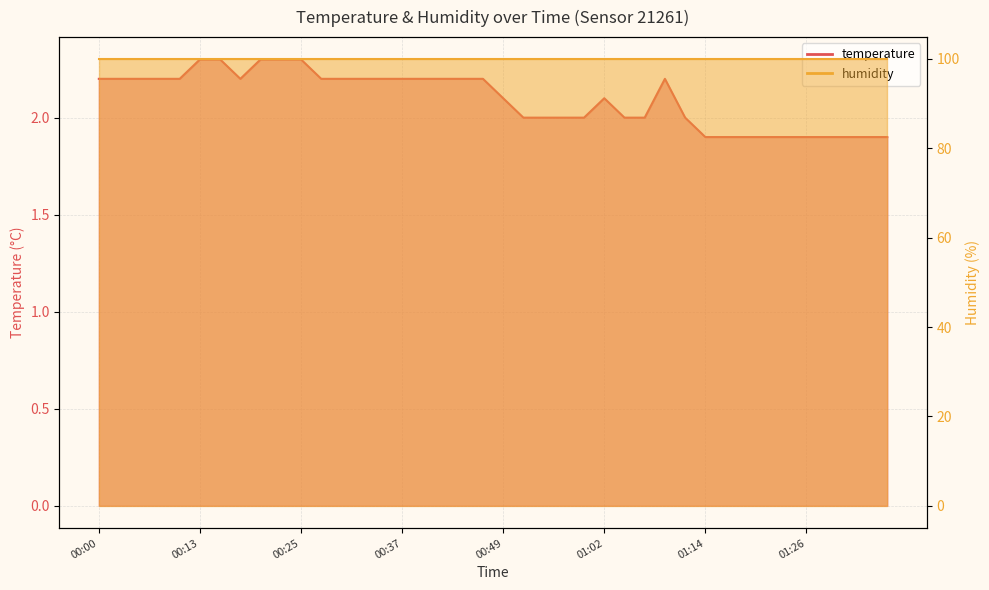

Reading left to right, transcribe all the data shown in this chart.

00:00=2.2	00:03=2.2	00:05=2.2	00:08=2.2	00:10=2.2	00:13=2.3	00:15=2.3	00:18=2.2	00:20=2.3	00:23=2.3	00:25=2.3	00:28=2.2	00:30=2.2	00:32=2.2	00:35=2.2	00:37=2.2	00:40=2.2	00:42=2.2	00:45=2.2	00:47=2.2	00:49=2.1	00:52=2.0	00:54=2.0	00:57=2.0	00:59=2.0	01:02=2.1	01:04=2.0	01:06=2.0	01:09=2.2	01:11=2.0	01:14=1.9	01:16=1.9	01:19=1.9	01:21=1.9	01:23=1.9	01:26=1.9	01:28=1.9	01:31=1.9	01:33=1.9	01:36=1.9